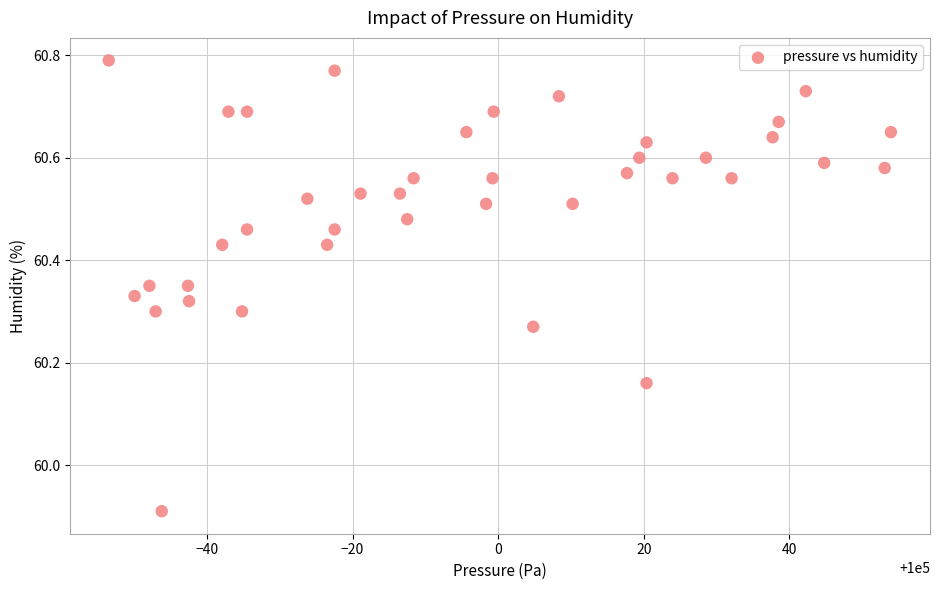

What is the range of Y values (max minus min)?

0.9